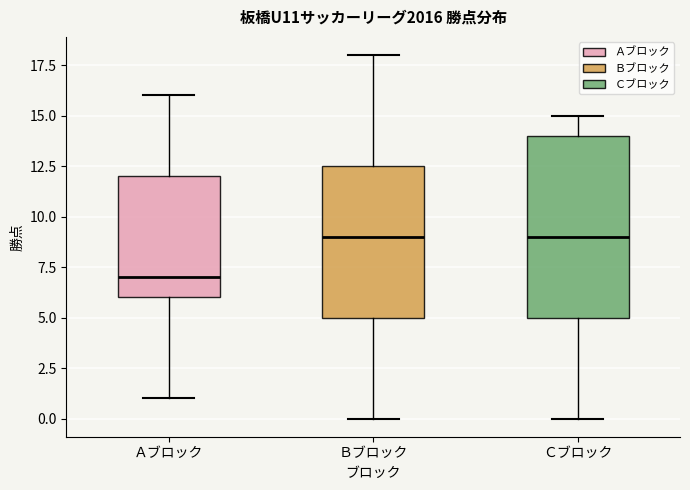

Where is the upper edge of the box for Ｂブロック on the y-axis? The values are not printed on the chart, so give them approximately, as read against the axis.

12.5